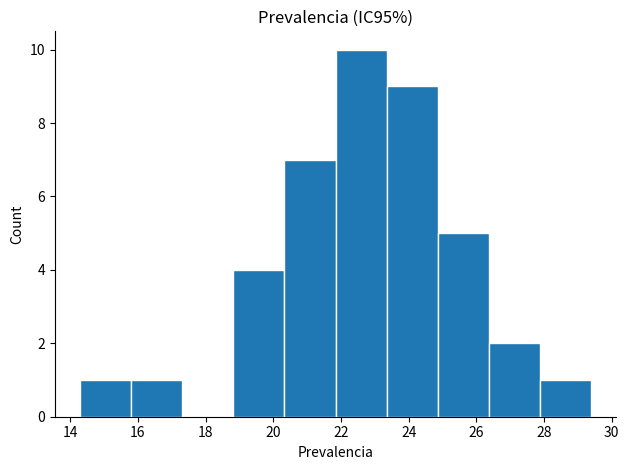

Which range on the x-axis has the tallest bar?

21.8 to 23.4